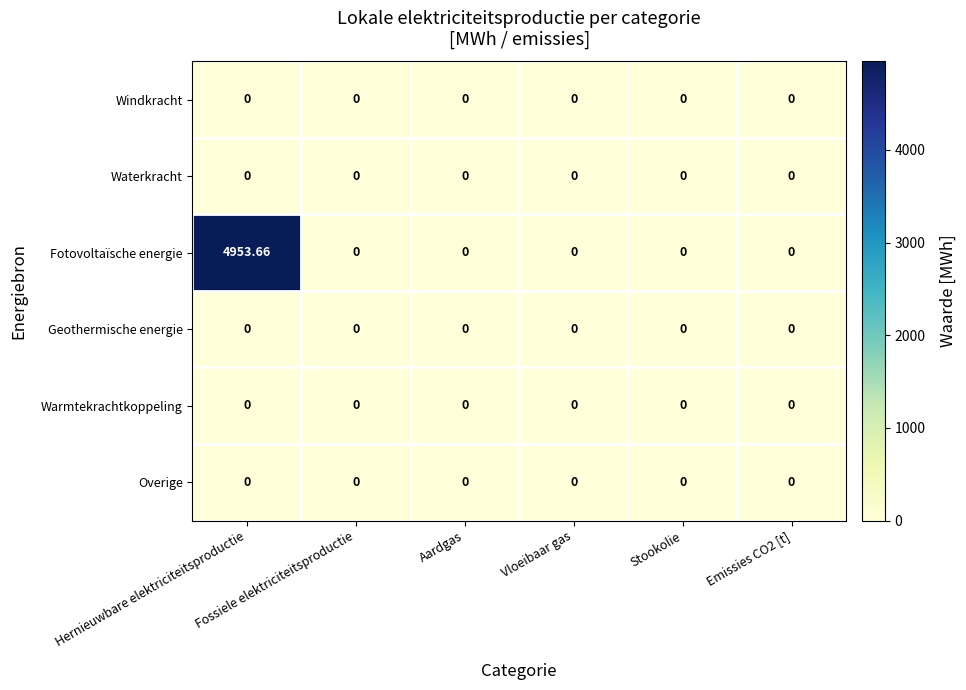

Which series has the largest total across all categories?

Fotovoltaïsche energie